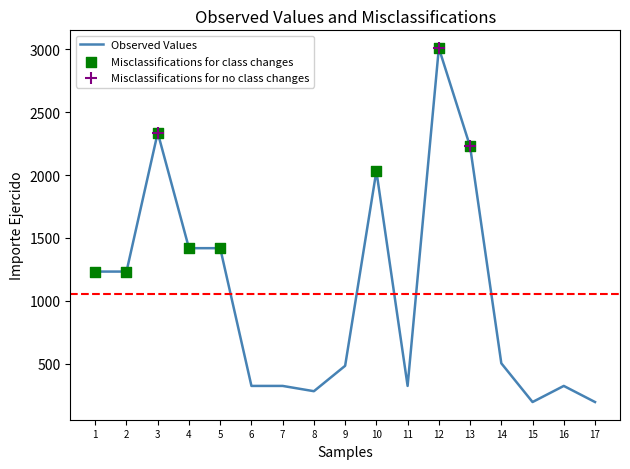

Which has a higher value, 3 or 10?

3